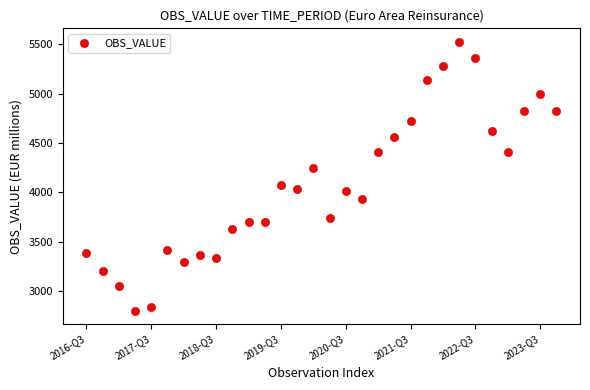

What is the range of Y values (max minus min)?

2723.6